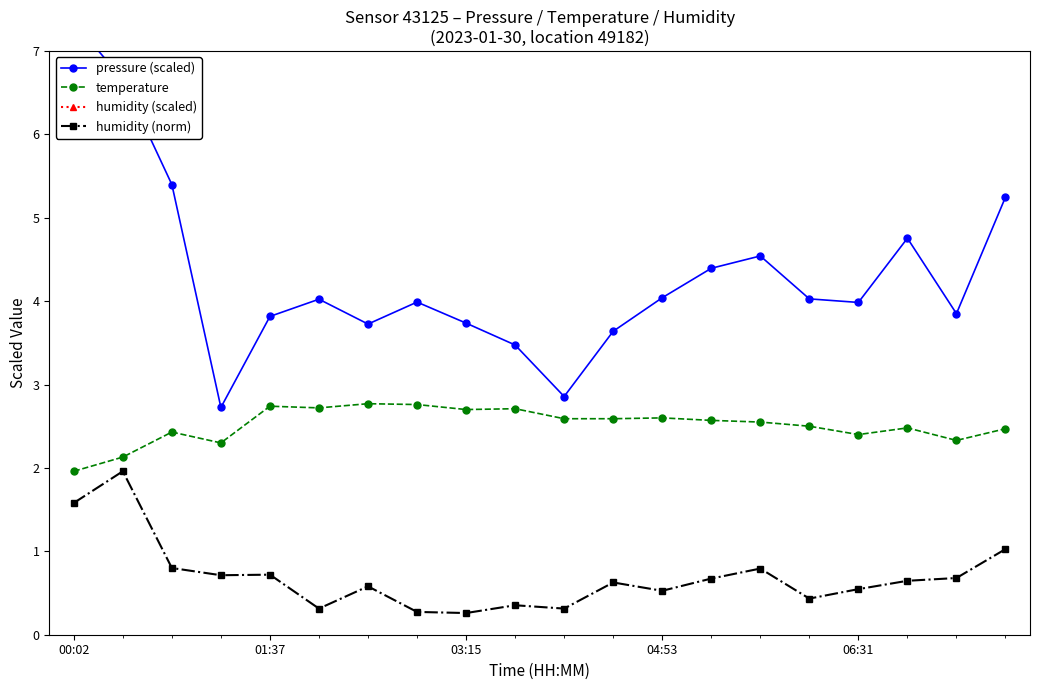

What is the lowest value of the temperature series?

2.0